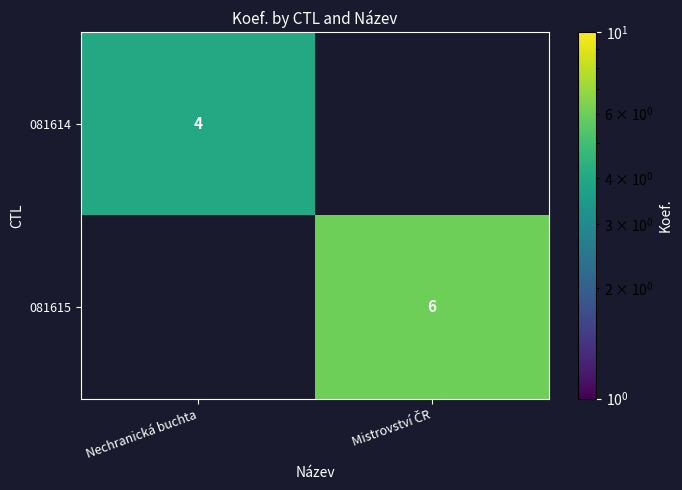

Is it true that 081614 equals 4 at Nechranická buchta?

True